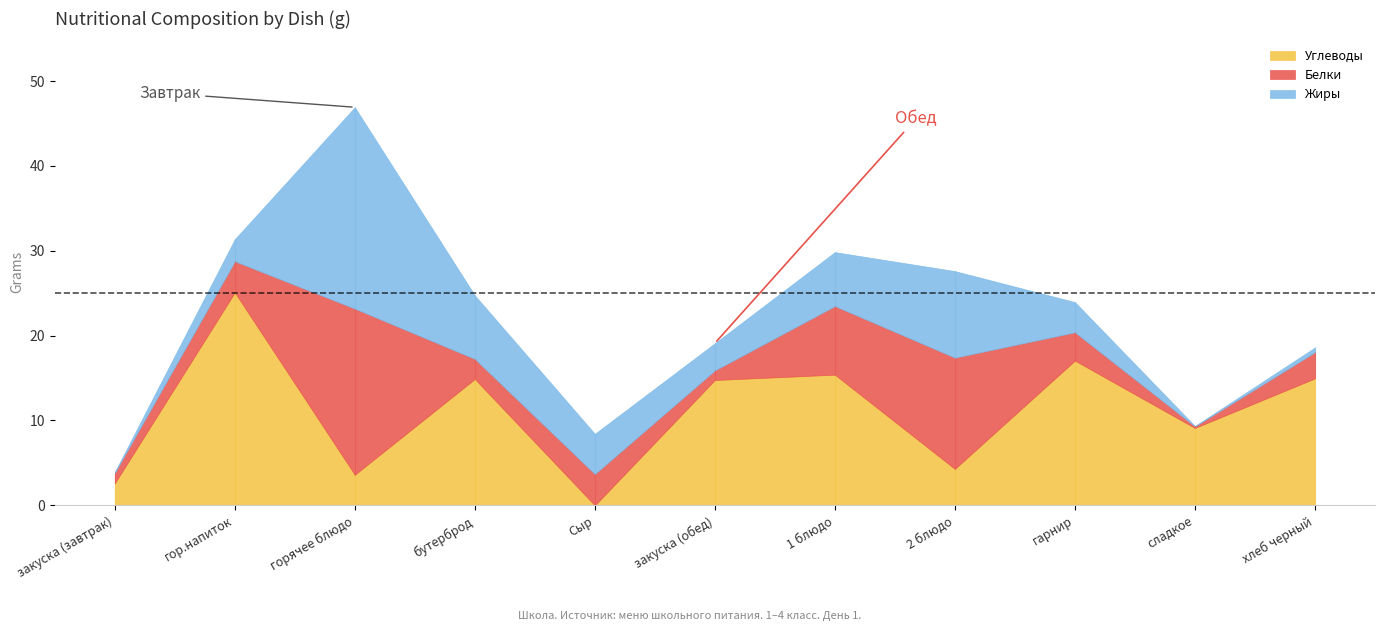

True or false: Углеводы and Жиры intersect in this chart.

True